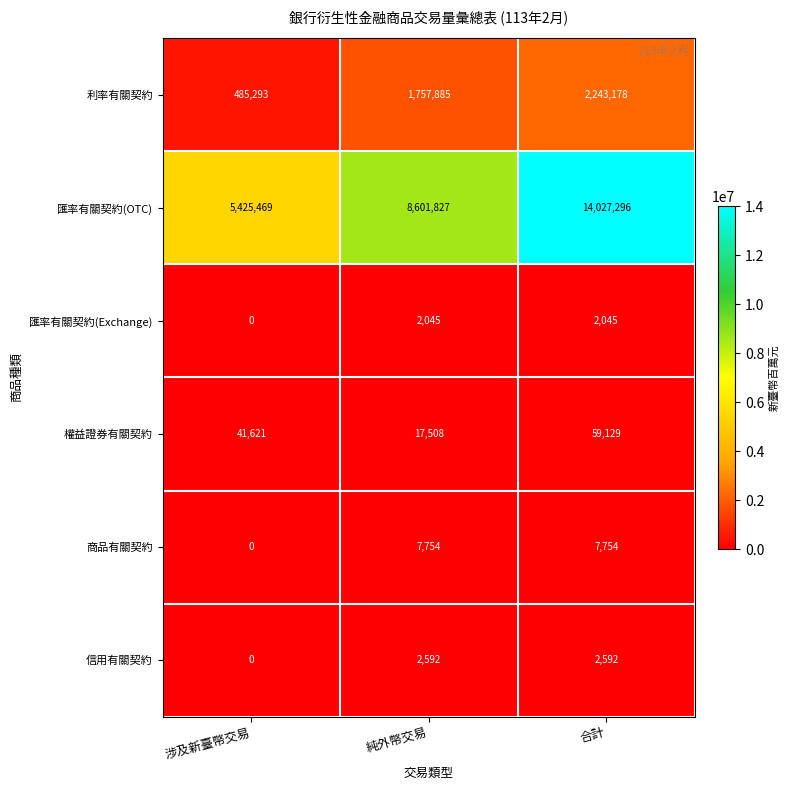

Which series has the largest total across all categories?

匯率有關契約(OTC)